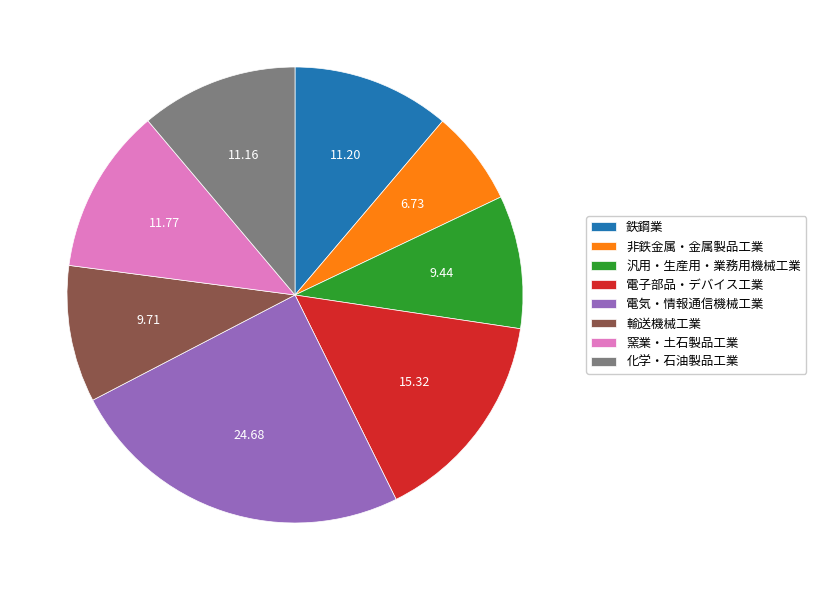

What is the largest slice in the pie chart?

電気・情報通信機械工業